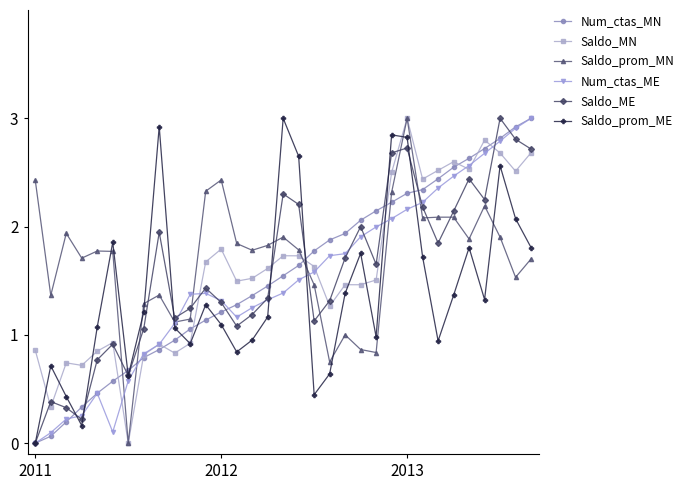

True or false: Saldo_ME has more than 1 points higher than both neighbors.

True